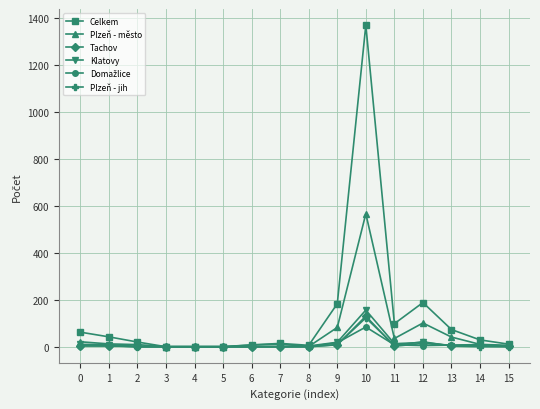

What is the highest value of the Plzeň - jih series?

123